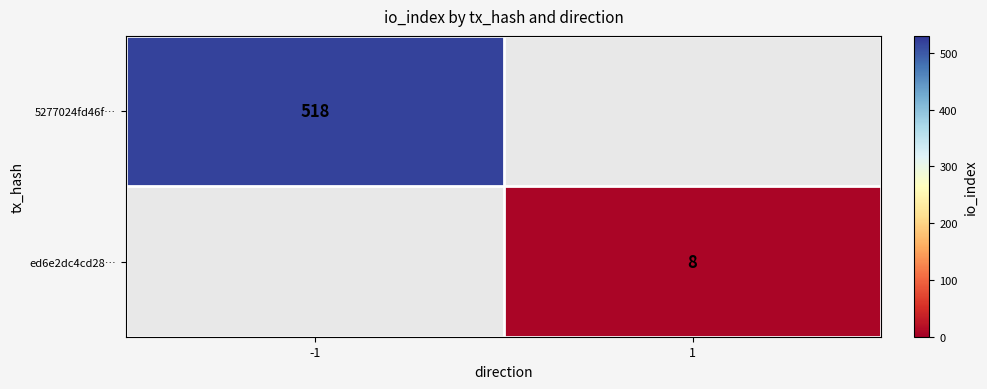

The 5277024fd46f… series shows 518 at -1. True or false?

True